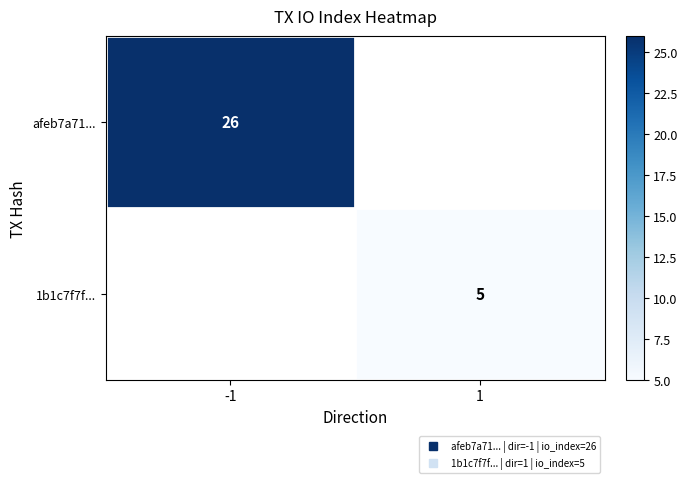

Is it true that 1b1c7f7f... equals 5.0 at 1?

True